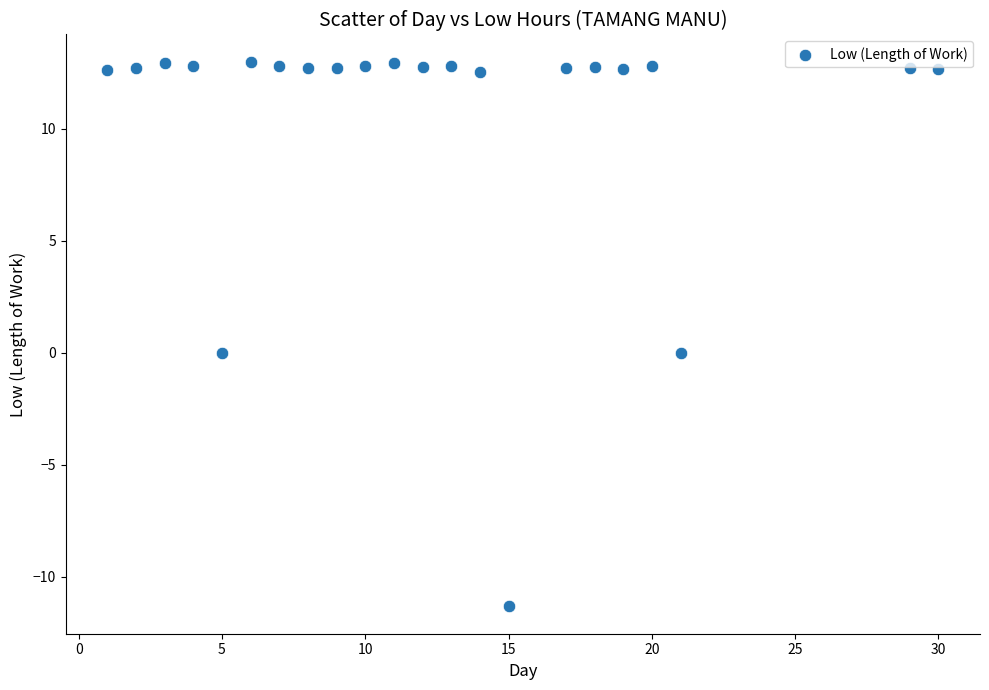

What is the range of Y values (max minus min)?

24.3